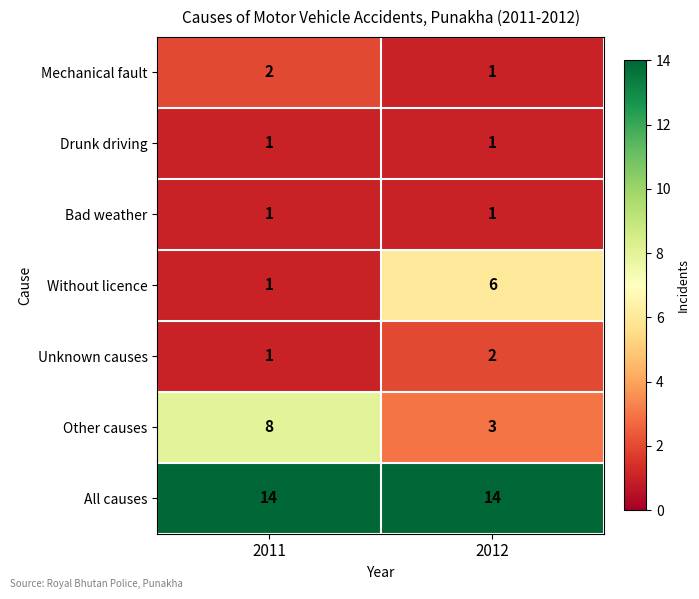

True or false: Bad weather has a value of 2 at 2012.

False